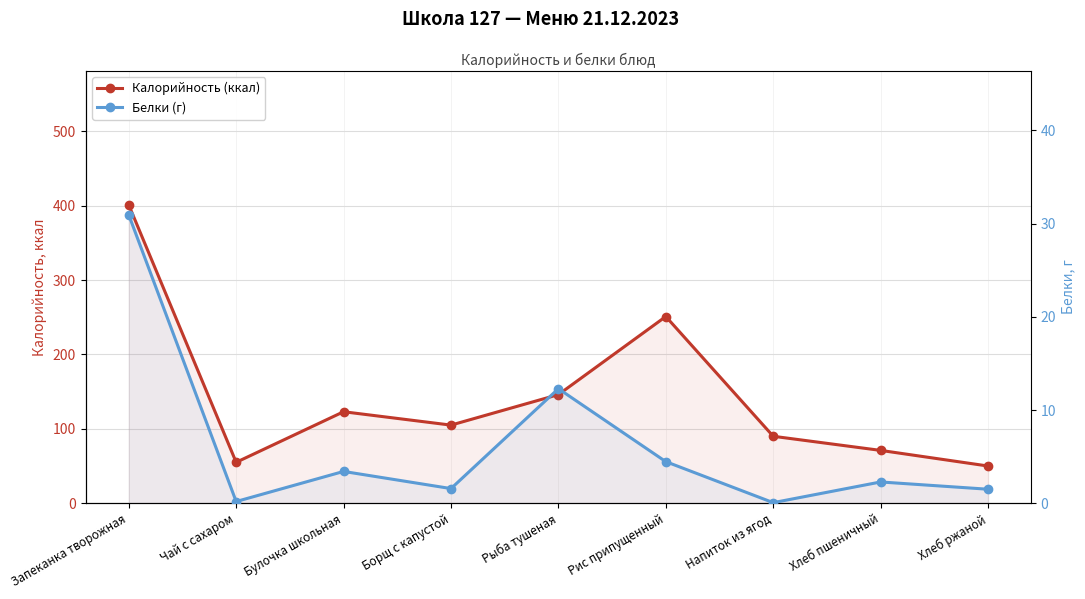

What is the label of the 4th point from the left?

Борщ с капустой